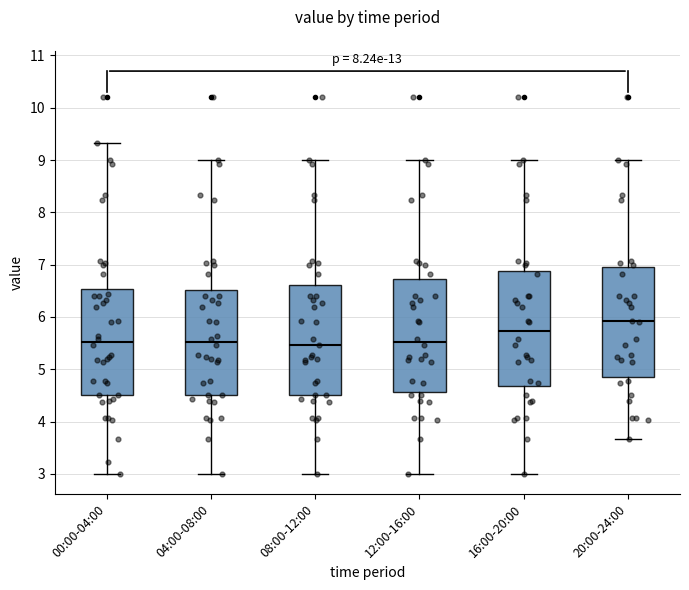

Which box has the highest median line?

20:00-24:00